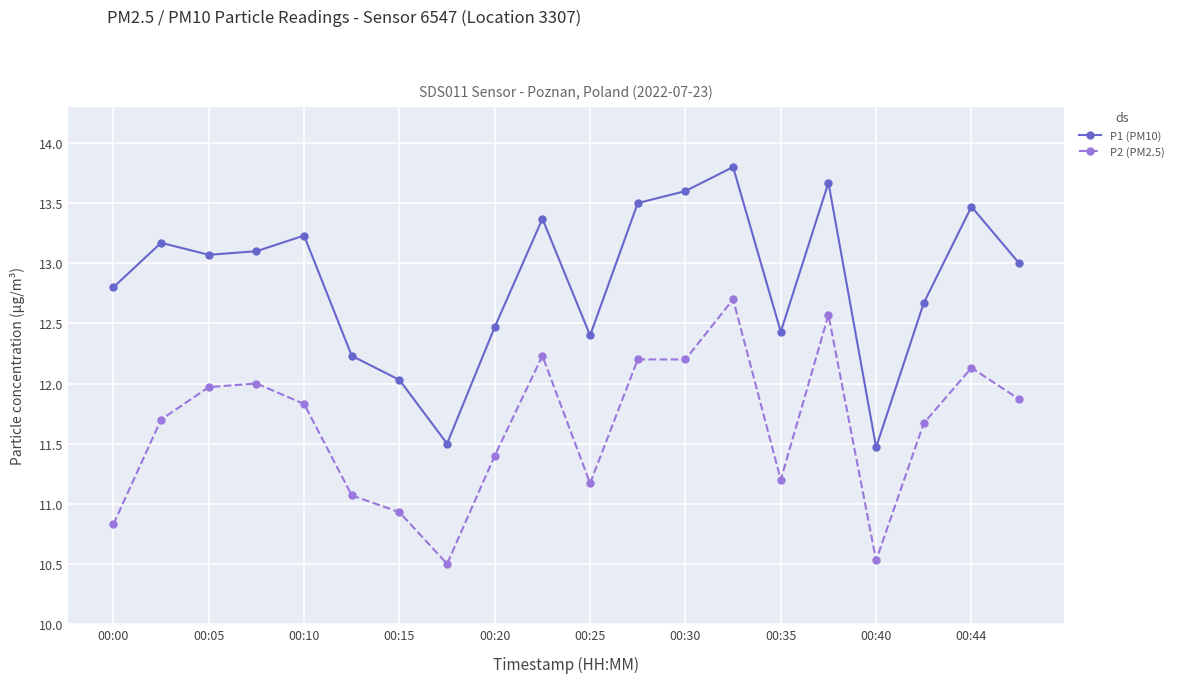

Which series has the largest range (max minus min)?

P1 (PM10)